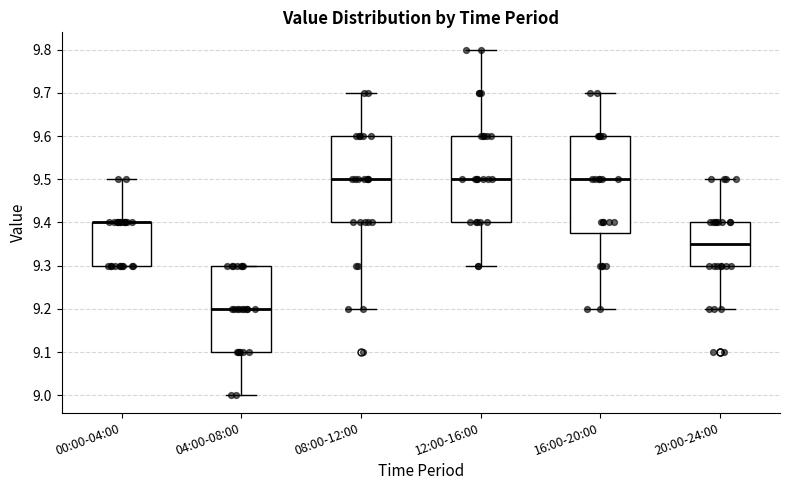

Where does the median line of the box for 04:00-08:00 sit on the y-axis? The values are not printed on the chart, so give them approximately, as read against the axis.

9.20